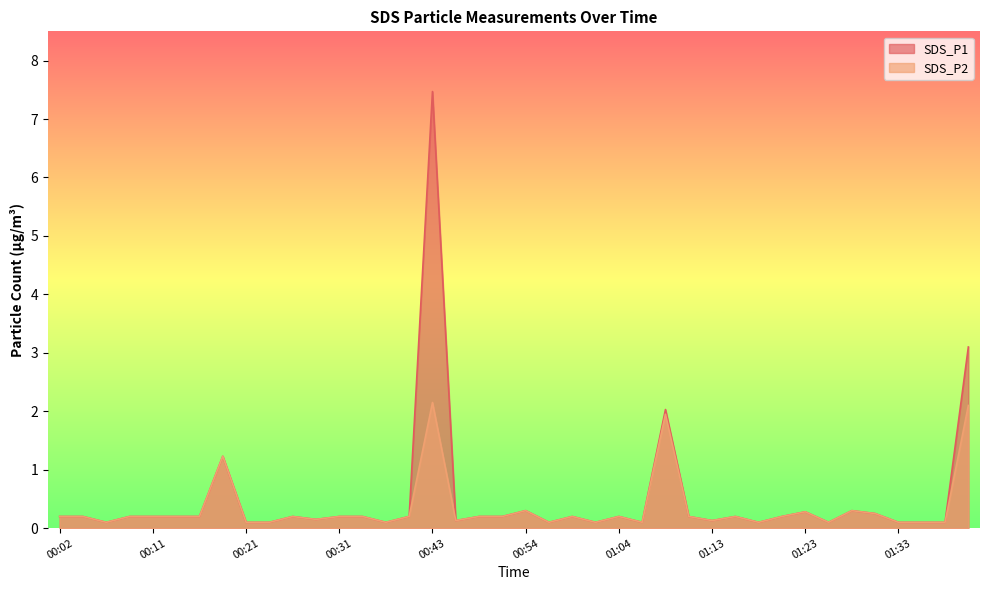

List the labels in order of SDS_P1 value, smallest first.

00:07, 00:21, 00:24, 00:39, 00:56, 01:01, 01:06, 01:18, 01:26, 01:33, 01:36, 01:39, 00:46, 01:13, 00:29, 00:02, 00:04, 00:09, 00:11, 00:14, 00:16, 00:26, 00:31, 00:36, 00:41, 00:49, 00:51, 00:59, 01:04, 01:11, 01:16, 01:21, 01:31, 01:23, 00:54, 01:28, 00:19, 01:08, 01:41, 00:43